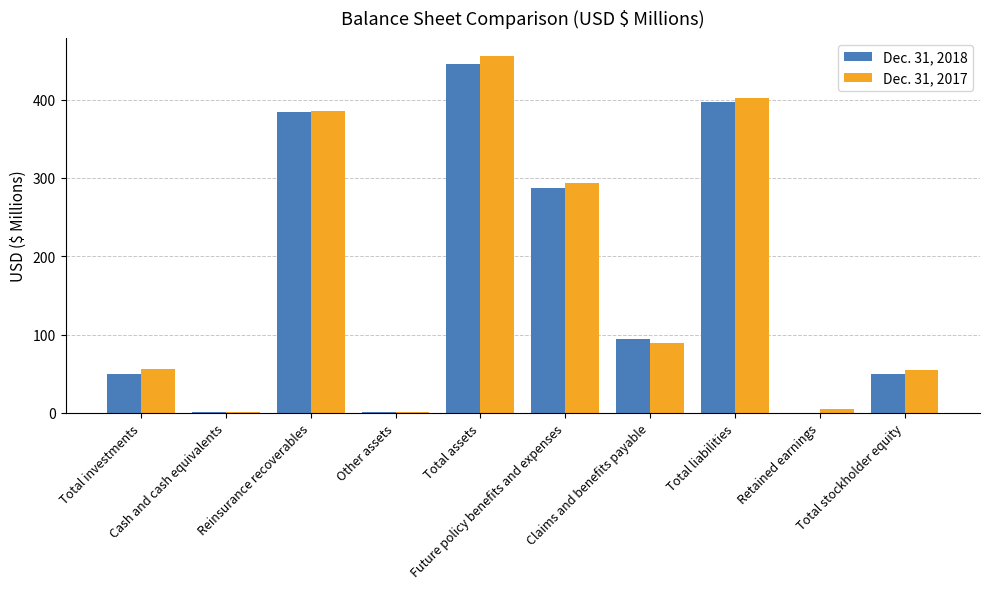

At which category is the sum across all series the highest?

Total assets